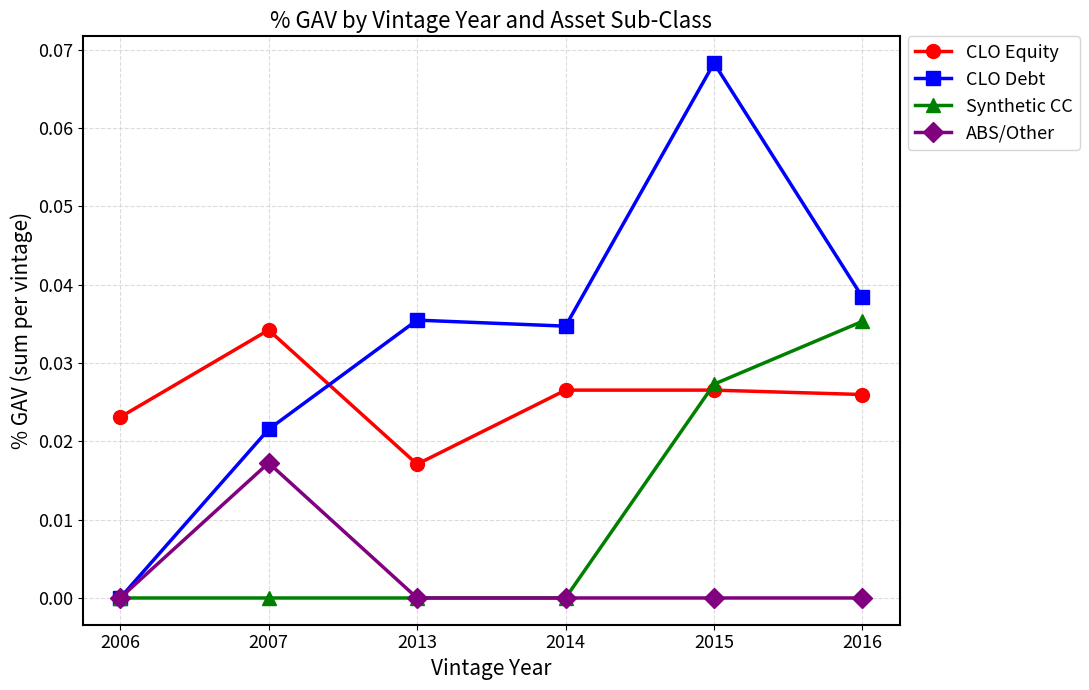

List the series in order of their peak value, highest first.

CLO Debt, Synthetic CC, CLO Equity, ABS/Other